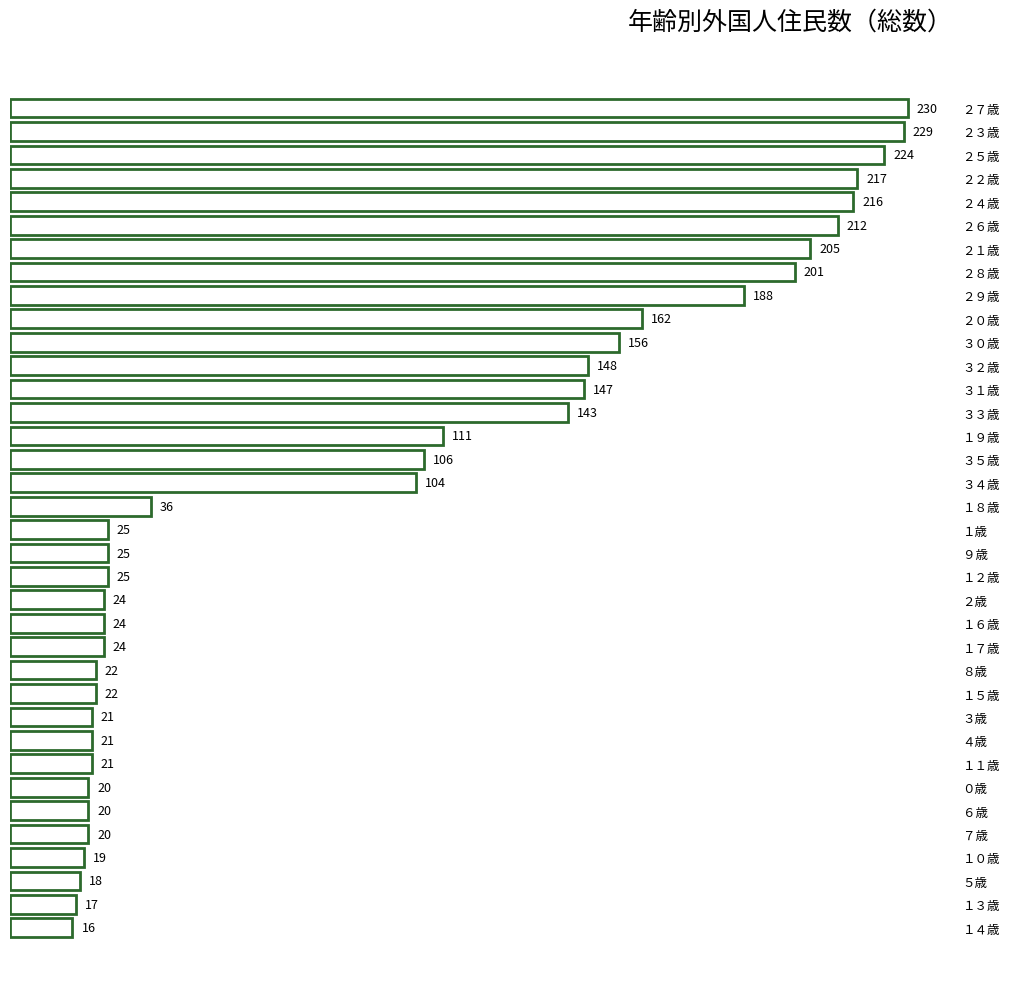

How many bars are there in total?

36